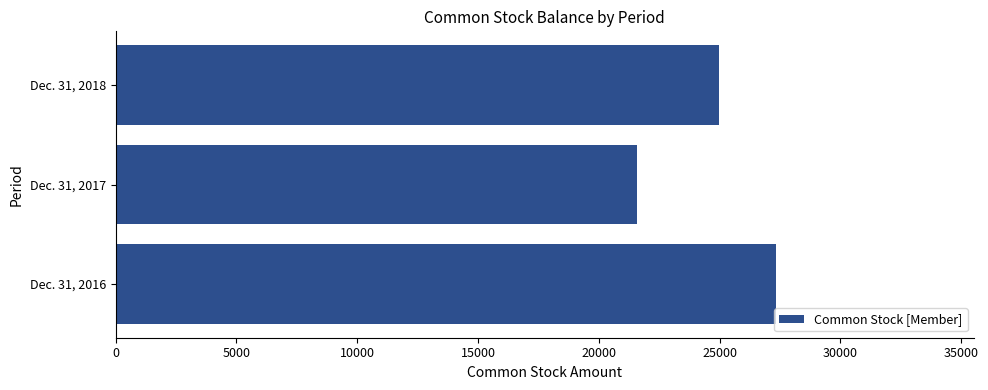

Rank the categories by value from lowest to highest.

Dec. 31, 2017, Dec. 31, 2018, Dec. 31, 2016